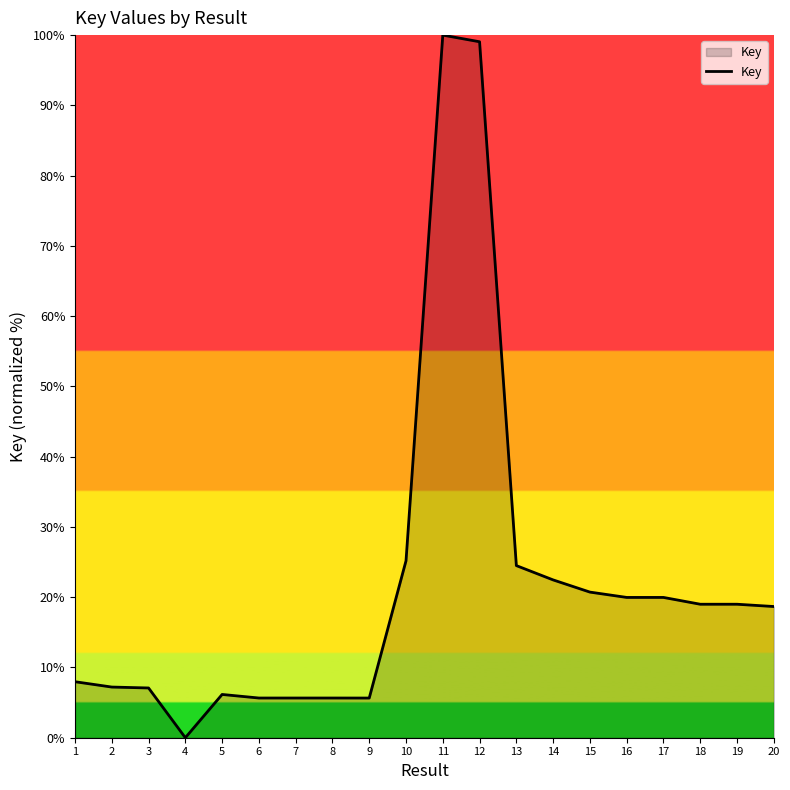

How many lines are shown in the chart?

1